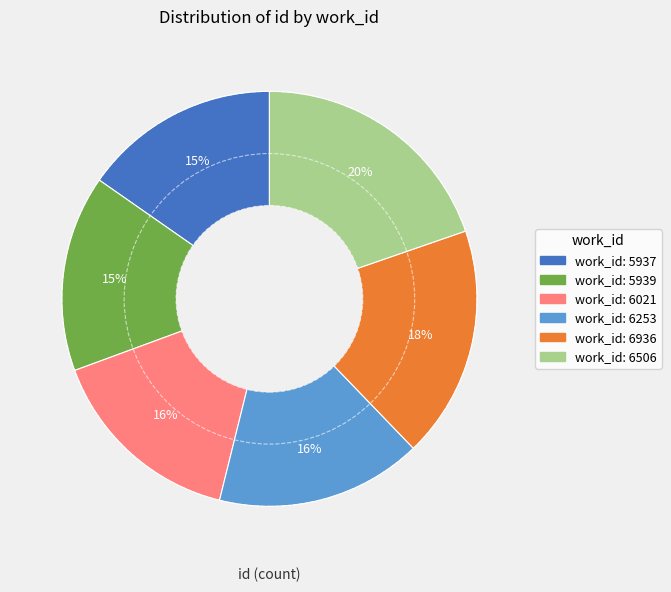

Is there a majority slice in this chart?

No